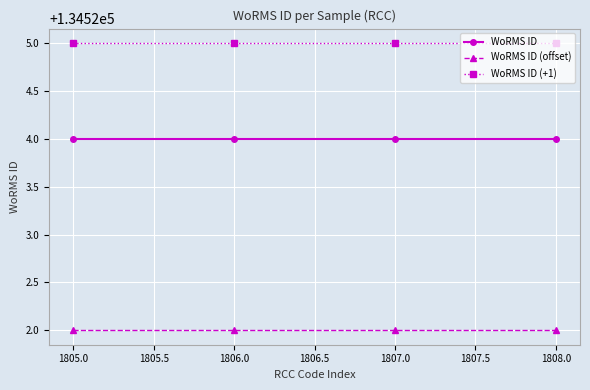

What are all the series names shown in the legend?

WoRMS ID, WoRMS ID (offset), WoRMS ID (+1)